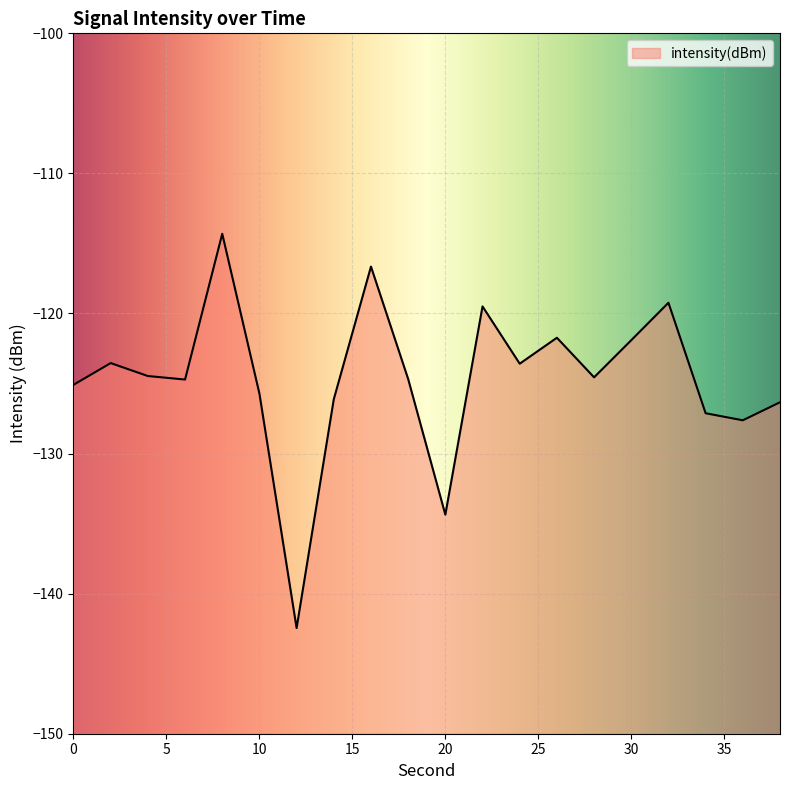

How many data points are less than -124?

12